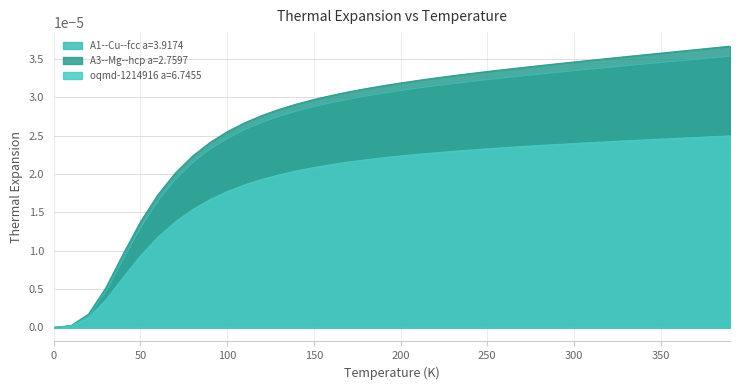

List the labels in order of A3--Mg--hcp a=2.7597 value, largest first.

390.0, 380.0, 370.0, 360.0, 350.0, 340.0, 330.0, 320.0, 310.0, 300.0, 290.0, 280.0, 270.0, 260.0, 250.0, 240.0, 230.0, 220.0, 210.0, 200.0, 190.0, 180.0, 170.0, 160.0, 150.0, 140.0, 130.0, 120.0, 110.0, 100.0, 90.0, 80.0, 70.0, 60.0, 50.0, 40.0, 30.0, 20.0, 10.0, 0.0